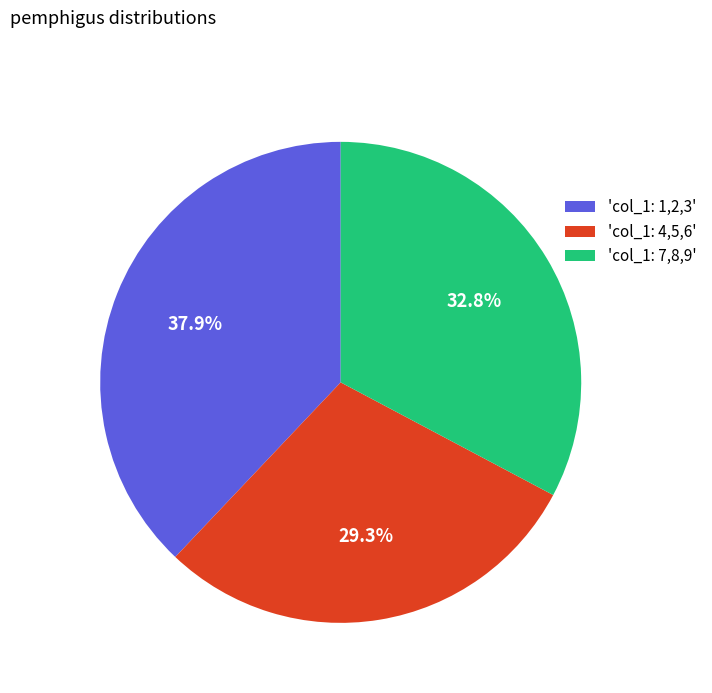

Which category has the smallest portion of the pie?

'col_1: 4,5,6'